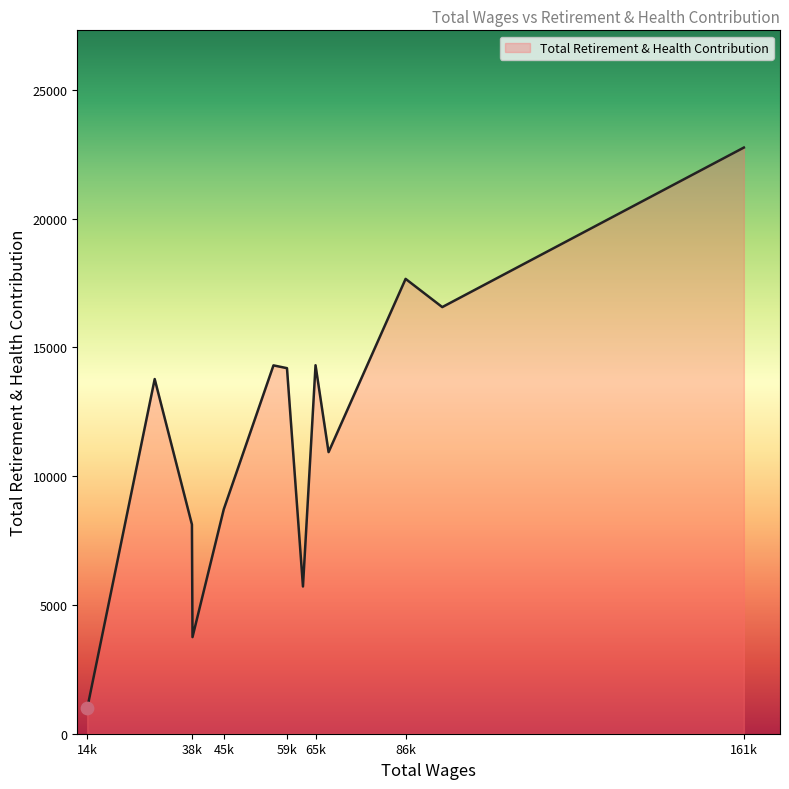

What is the difference between the maximum and minimum values?

21781